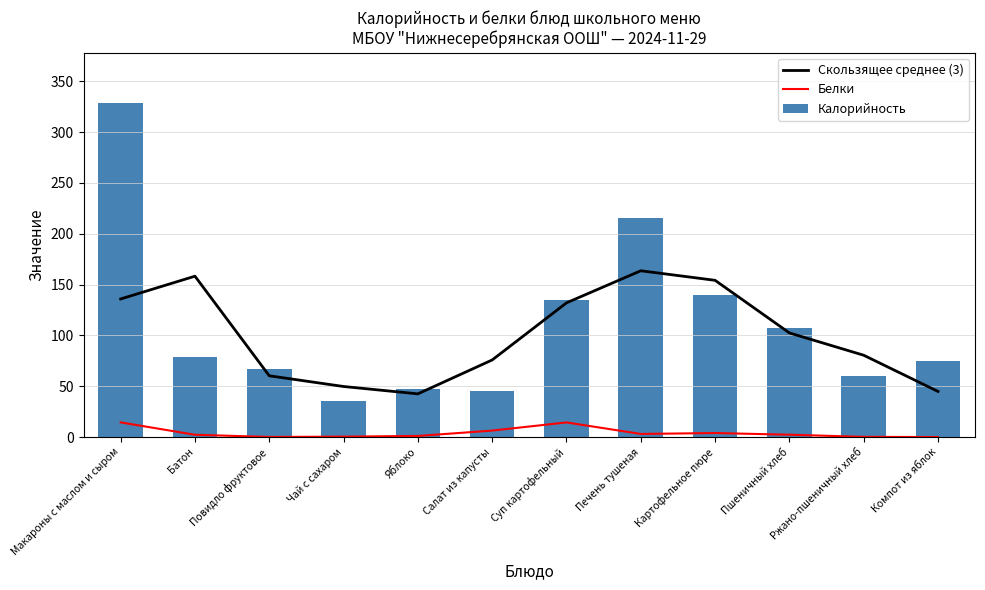

True or false: Белки has a value of 7.0 at Картофельное пюре.

False